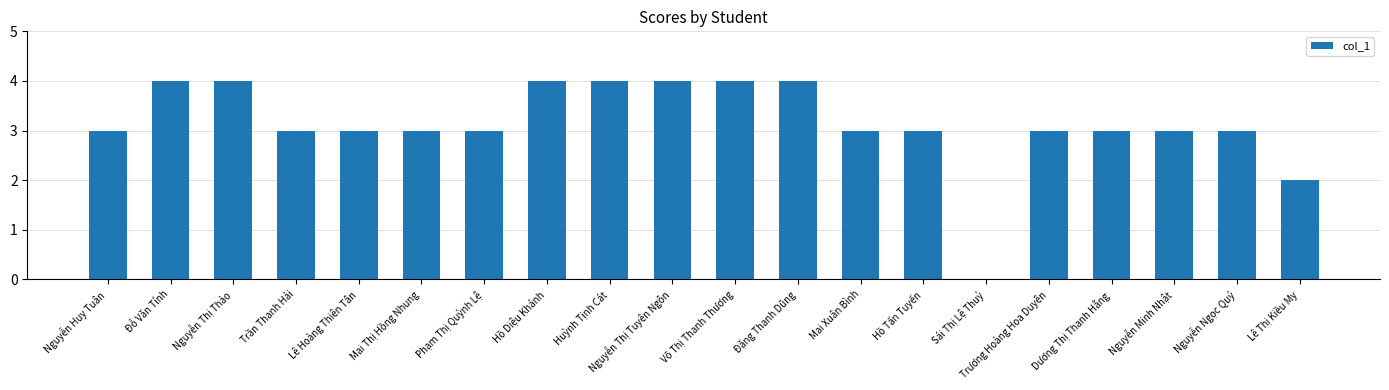

True or false: the data shows 3 at Nguyễn Minh Nhật.

True